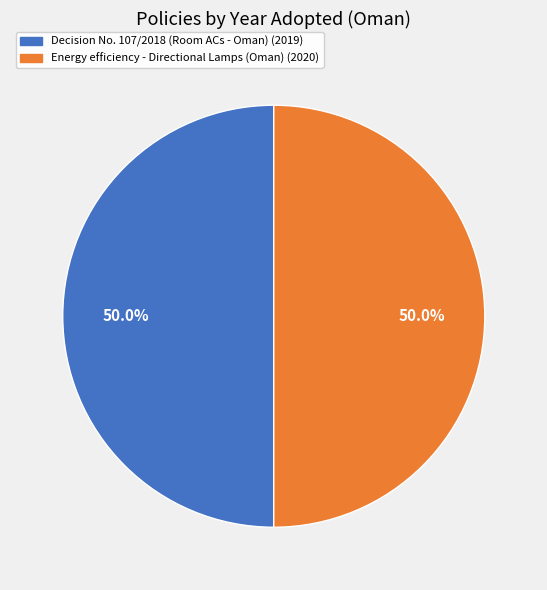

Approximately how many times larger is the value at Decision No. 107/2018 (Room ACs - Oman) (2019) compared to Energy efficiency - Directional Lamps (Oman) (2020)?

1.0